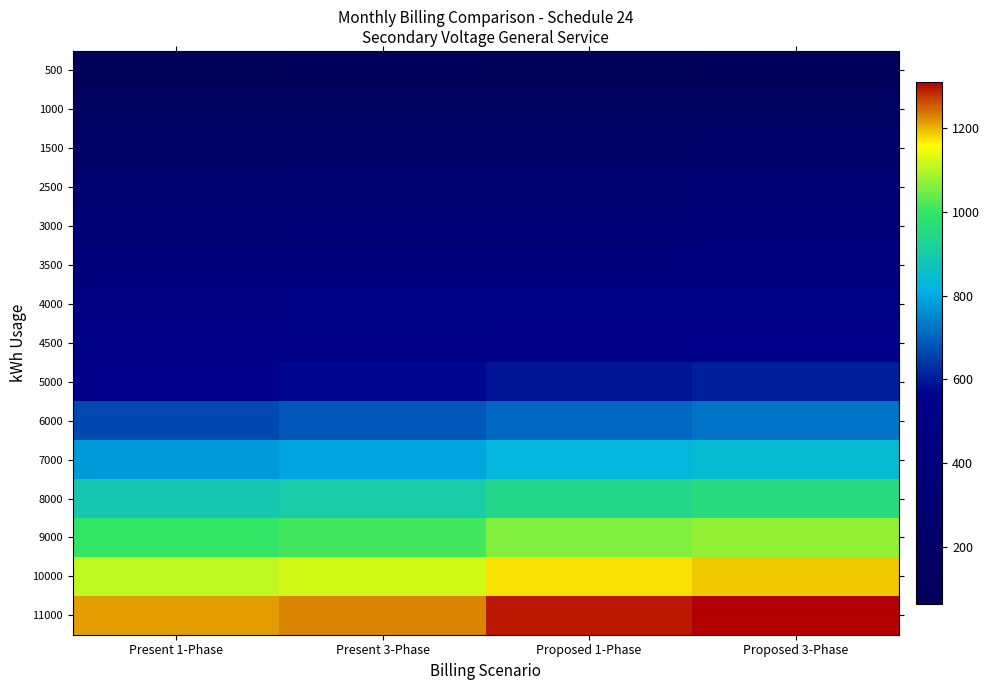

Reading left to right, what are all the values shown in this chart?

500: Present 1-Phase=65	Present 3-Phase=81	Proposed 1-Phase=69	Proposed 3-Phase=84
1000: Present 1-Phase=120	Present 3-Phase=136	Proposed 1-Phase=127	Proposed 3-Phase=143
1500: Present 1-Phase=175	Present 3-Phase=190	Proposed 1-Phase=185	Proposed 3-Phase=201
2500: Present 1-Phase=284	Present 3-Phase=300	Proposed 1-Phase=302	Proposed 3-Phase=318
3000: Present 1-Phase=339	Present 3-Phase=355	Proposed 1-Phase=360	Proposed 3-Phase=376
3500: Present 1-Phase=394	Present 3-Phase=410	Proposed 1-Phase=419	Proposed 3-Phase=434
4000: Present 1-Phase=449	Present 3-Phase=465	Proposed 1-Phase=477	Proposed 3-Phase=493
4500: Present 1-Phase=504	Present 3-Phase=519	Proposed 1-Phase=535	Proposed 3-Phase=551
5000: Present 1-Phase=559	Present 3-Phase=574	Proposed 1-Phase=594	Proposed 3-Phase=609
6000: Present 1-Phase=668	Present 3-Phase=684	Proposed 1-Phase=710	Proposed 3-Phase=726
7000: Present 1-Phase=778	Present 3-Phase=794	Proposed 1-Phase=827	Proposed 3-Phase=843
8000: Present 1-Phase=888	Present 3-Phase=903	Proposed 1-Phase=944	Proposed 3-Phase=960
9000: Present 1-Phase=997	Present 3-Phase=1013	Proposed 1-Phase=1060	Proposed 3-Phase=1076
10000: Present 1-Phase=1107	Present 3-Phase=1123	Proposed 1-Phase=1177	Proposed 3-Phase=1193
11000: Present 1-Phase=1217	Present 3-Phase=1232	Proposed 1-Phase=1294	Proposed 3-Phase=1310